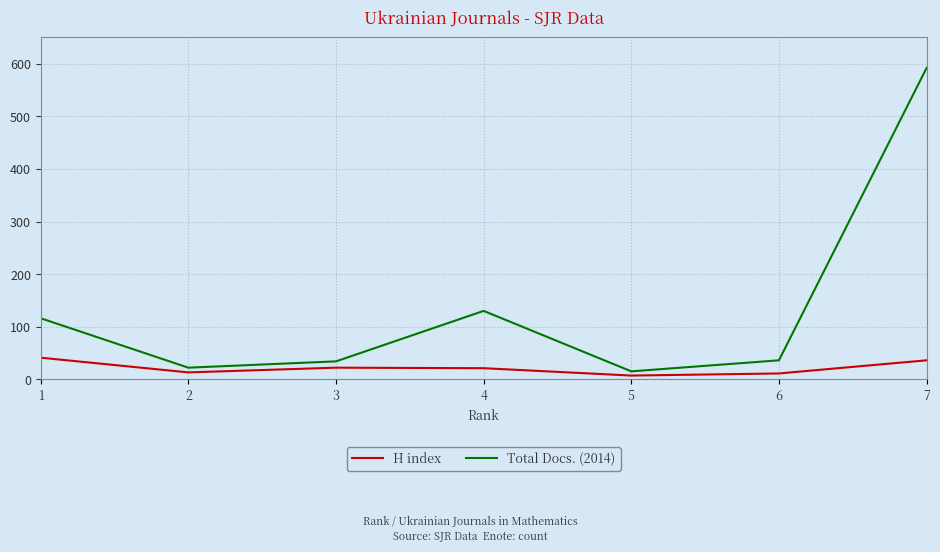

Which series has the largest range (max minus min)?

Total Docs. (2014)